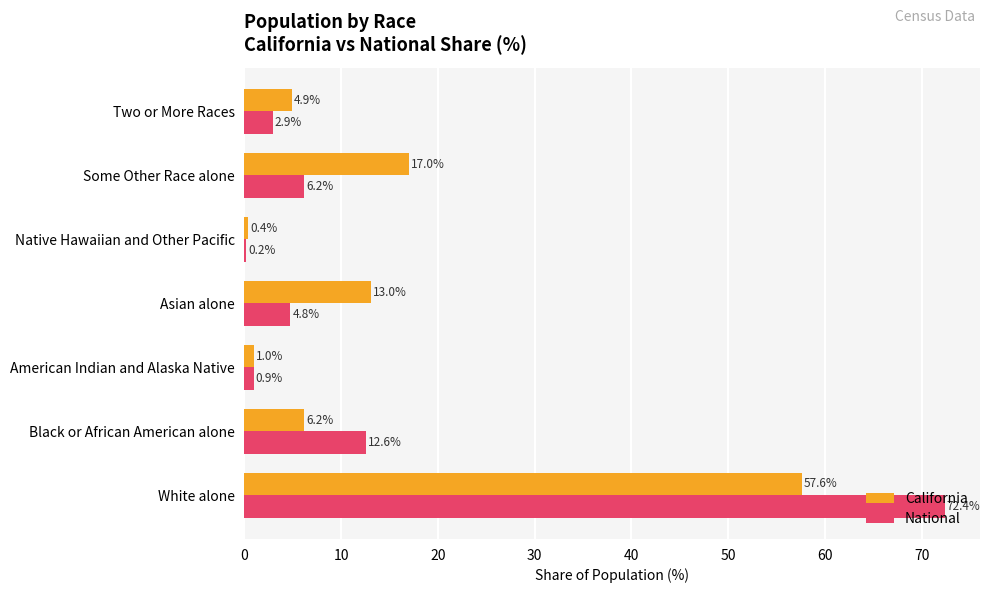

What is the greatest value displayed?

72.4